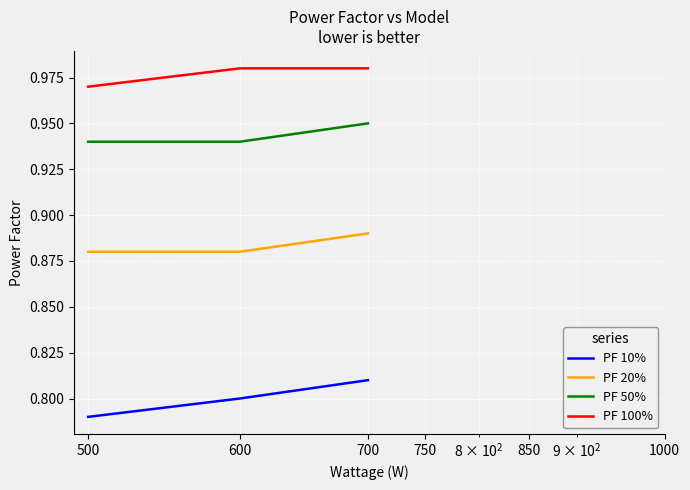

Which series has the widest spread of values?

PF 10%